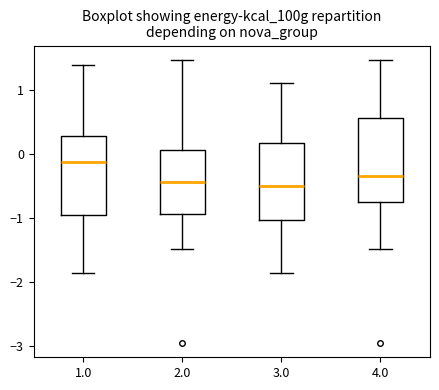

Where does the median line of the box at x = 3.0 sit on the y-axis? The values are not printed on the chart, so give them approximately, as read against the axis.

-0.5